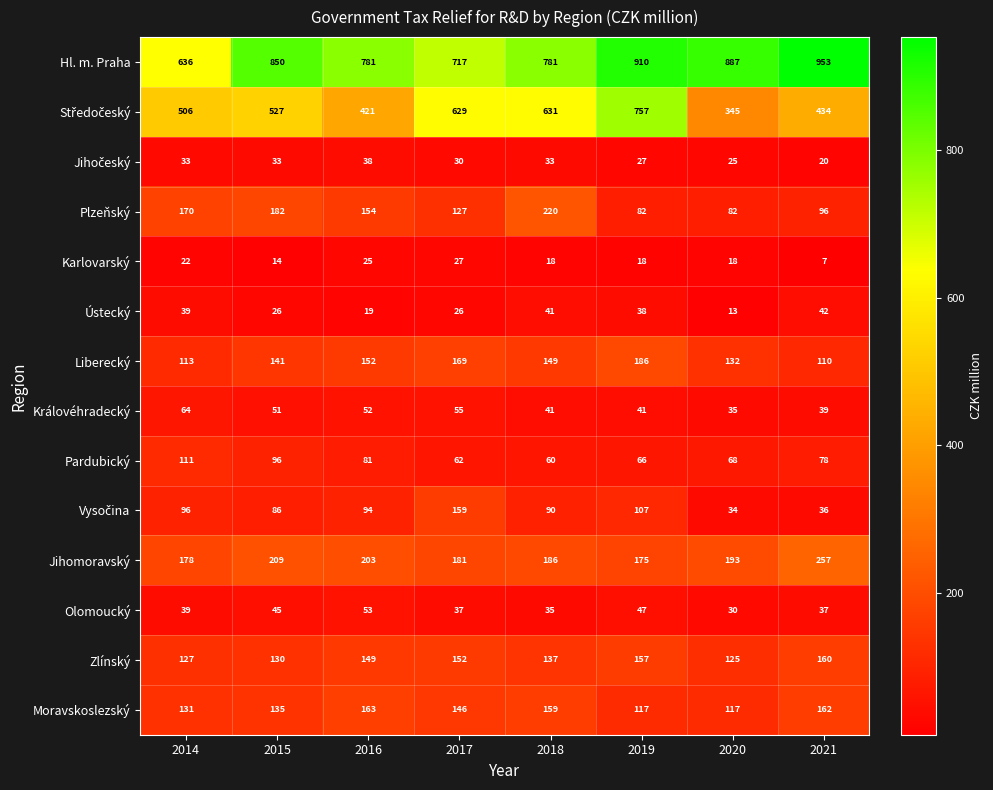

What is the average value of the Karlovarský series?

19